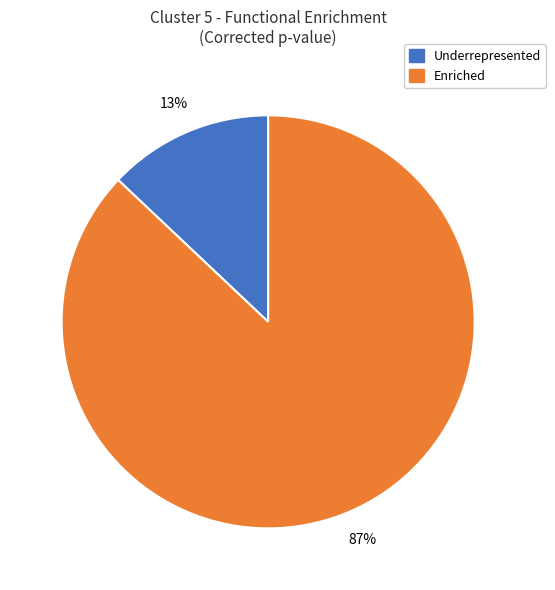

How many slices are in this pie chart?

2